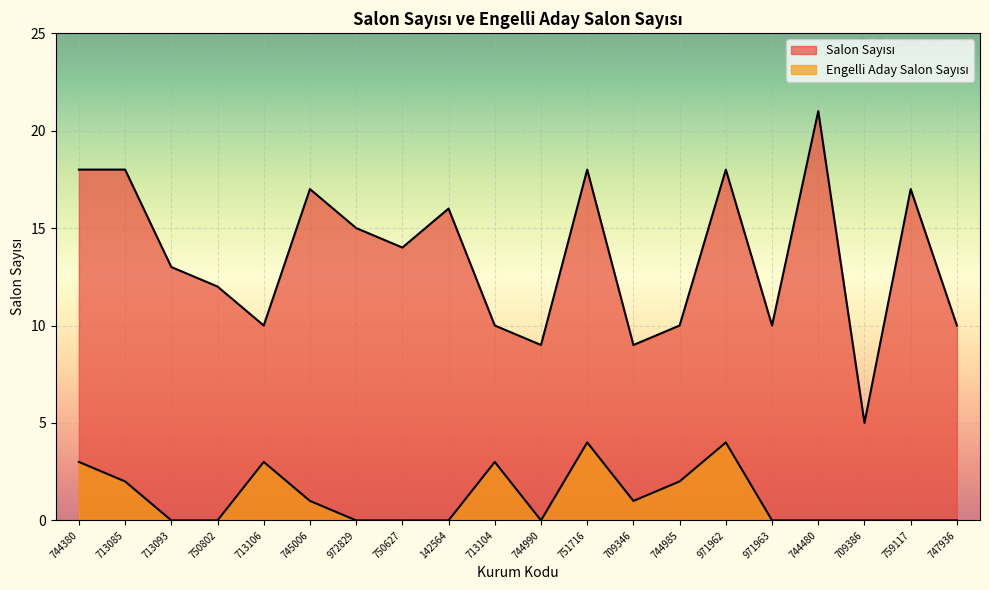

At how many categories does at least one series exceed 15?

8